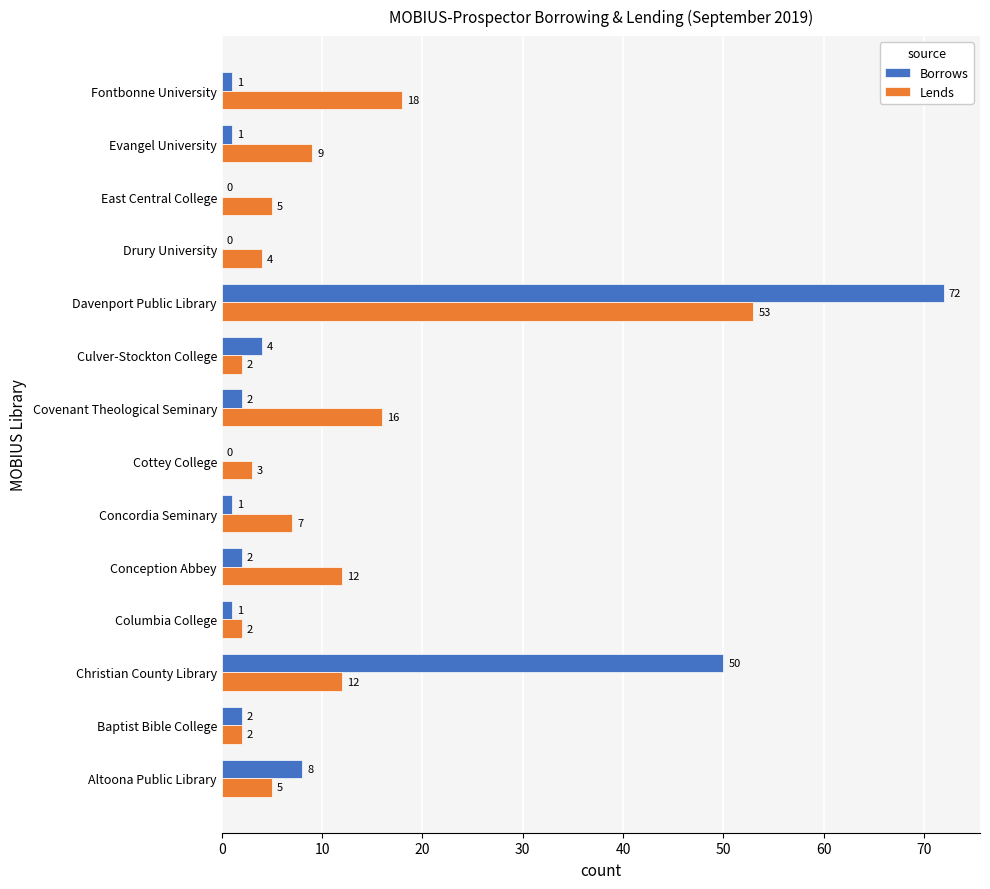

Which series has the widest spread of values?

Borrows